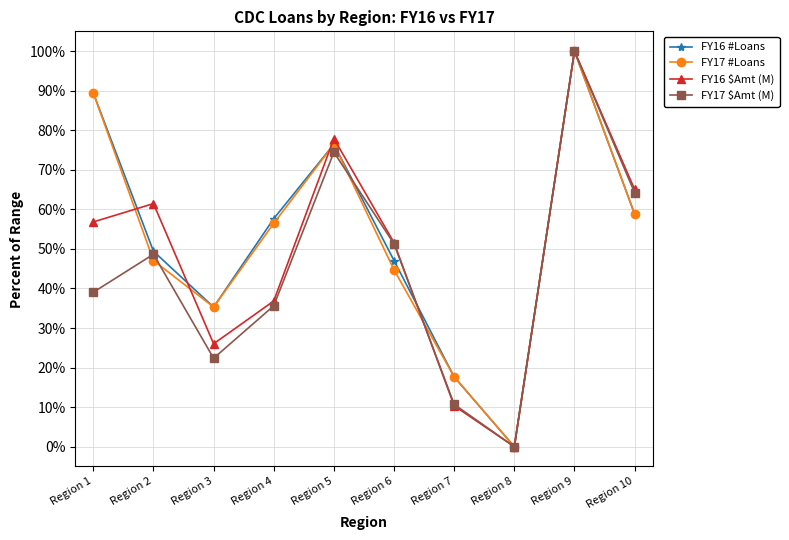

Where is FY17 #Loans nearest to the value 50?

Region 2